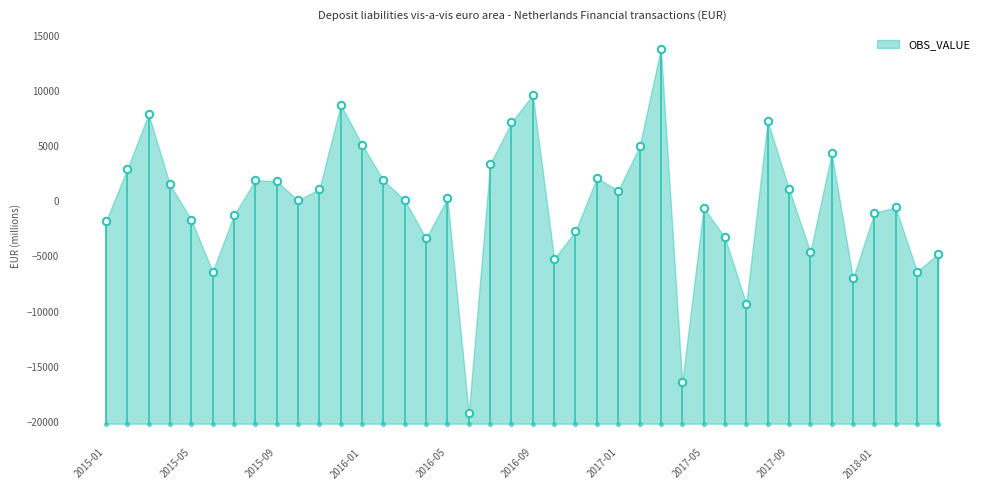

What is the change in value from 2015-04 to 2017-07?

-10813.4